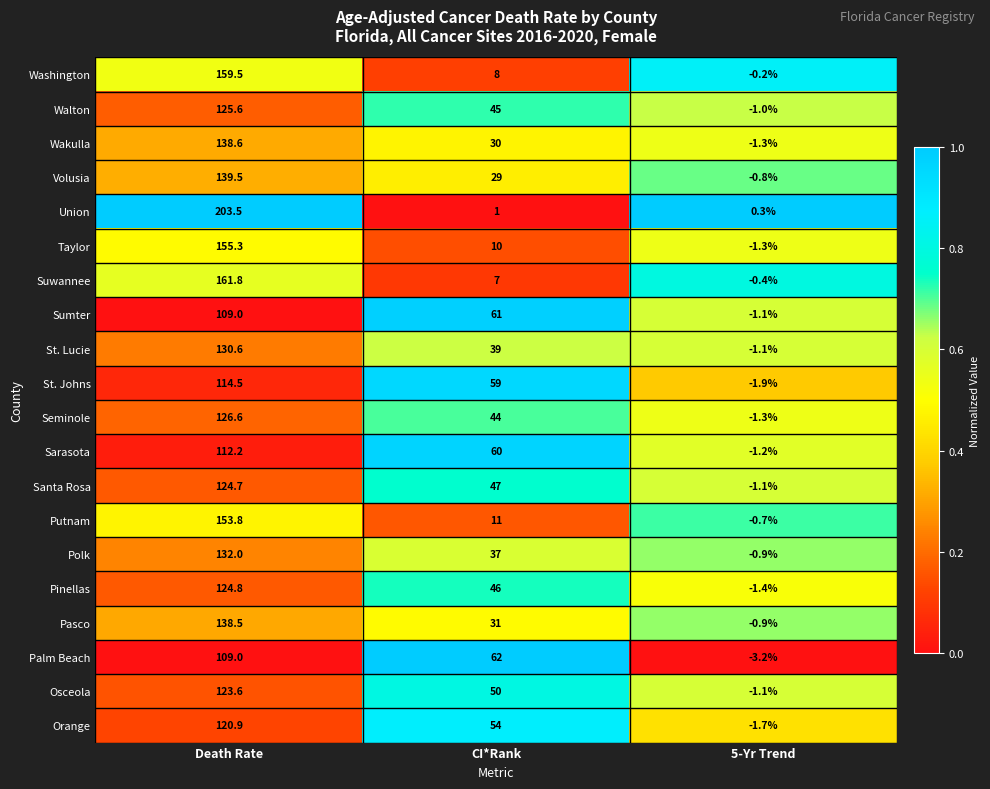

Rank the categories by Sumter value from lowest to highest.

5-Yr Trend, CI*Rank, Death Rate